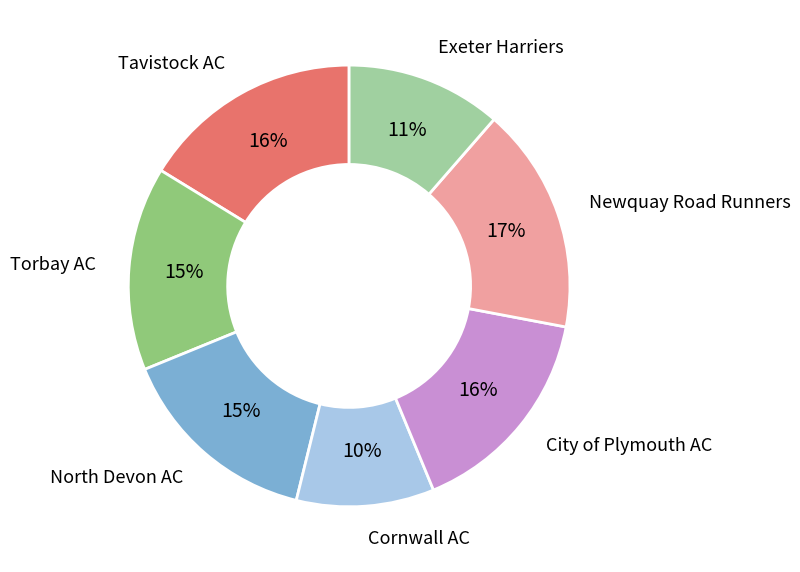

How many segments does this pie chart have?

7